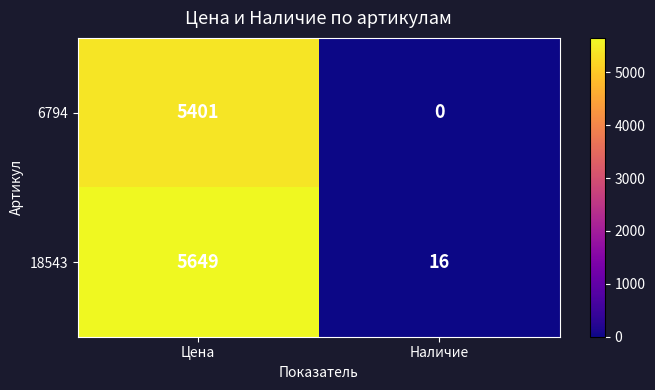

Rank the series by their maximum value, from highest to lowest.

18543, 6794